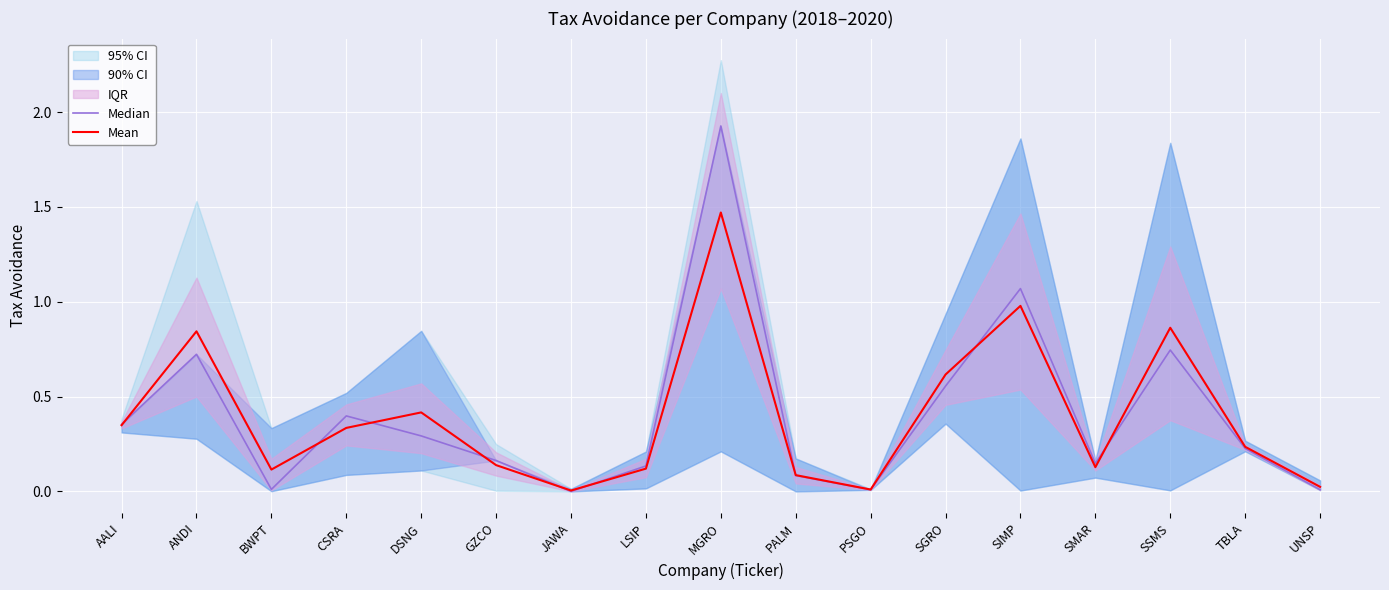

True or false: Median has a value of 3.0 at MGRO.

False